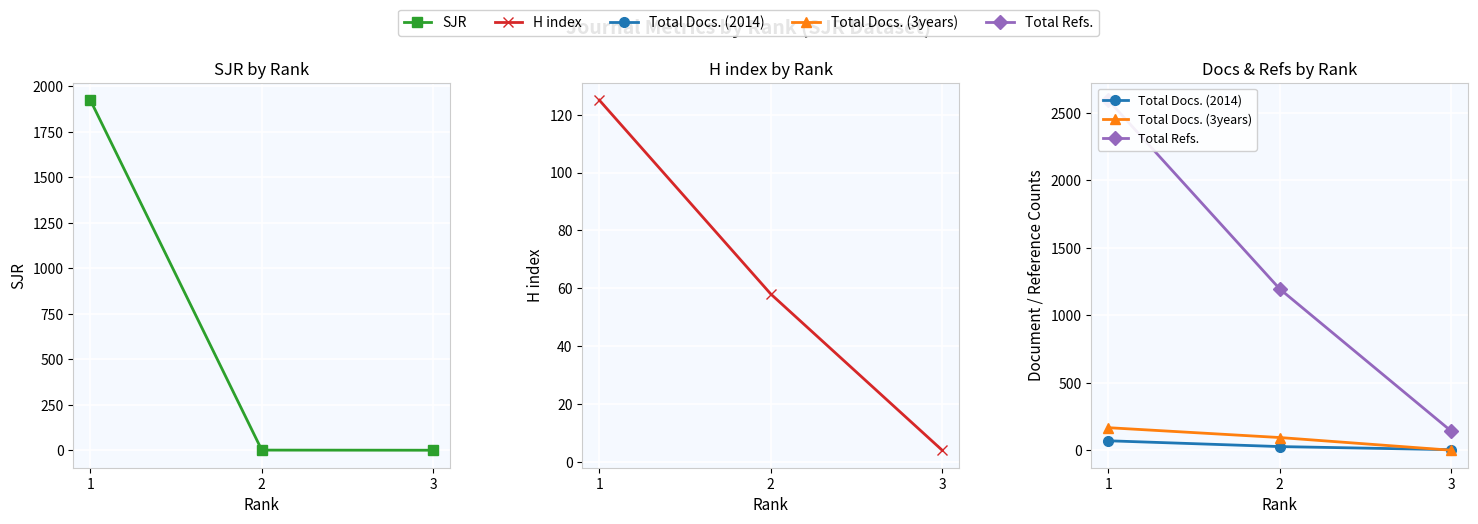

What is the approximate value of SJR at 2?

0.8